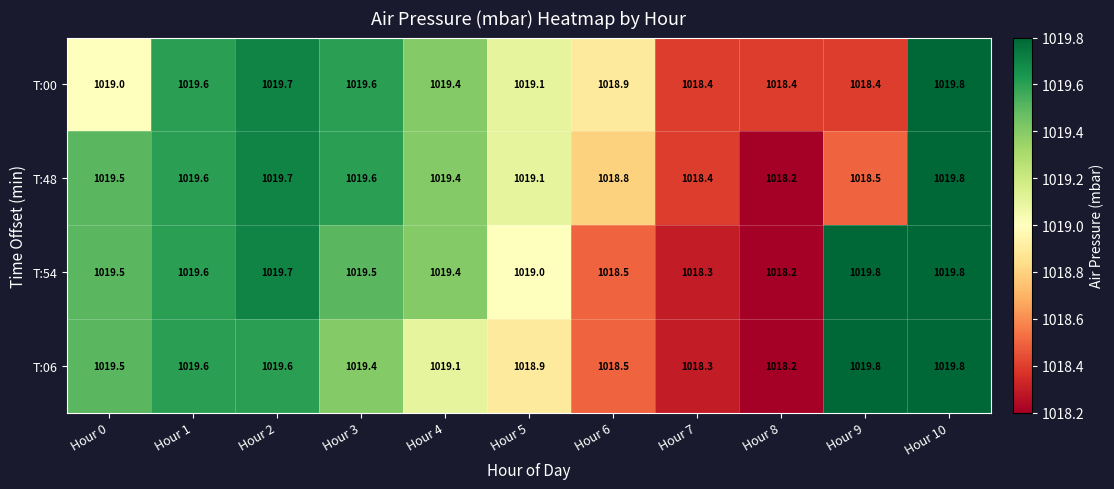

What is the difference between the T:54 values at Hour 2 and Hour 8?

1.5